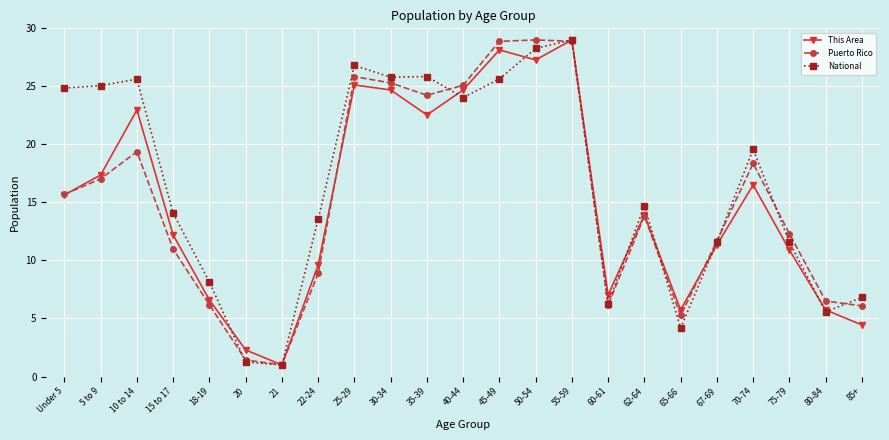

Which category has the lowest value across all series?

21